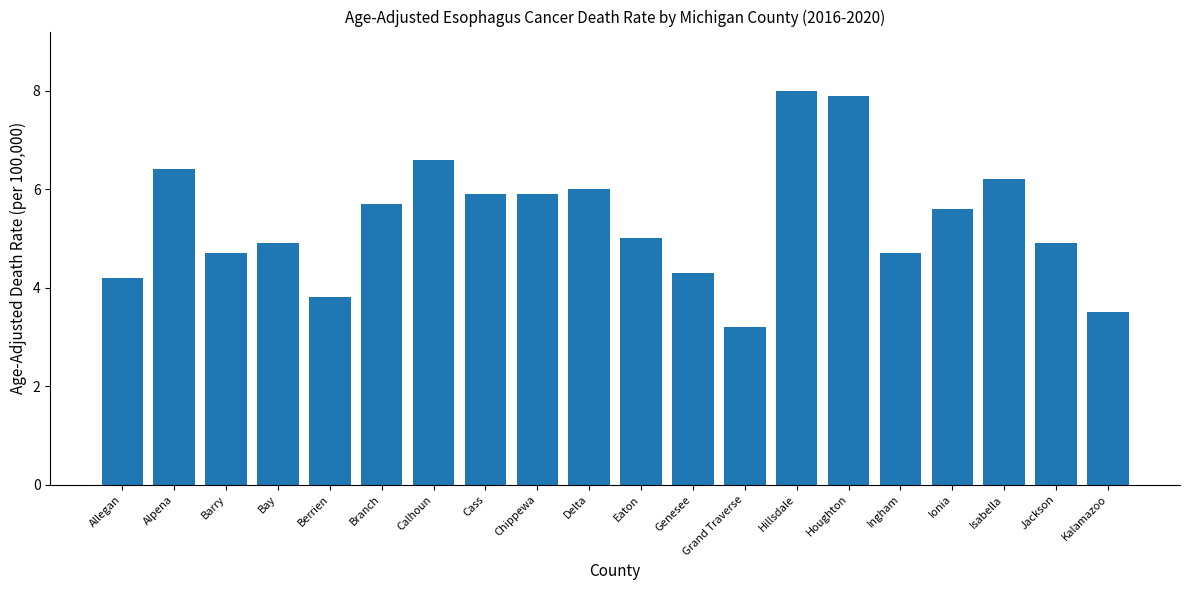

What is the change in value from Alpena to Cass?

-0.5